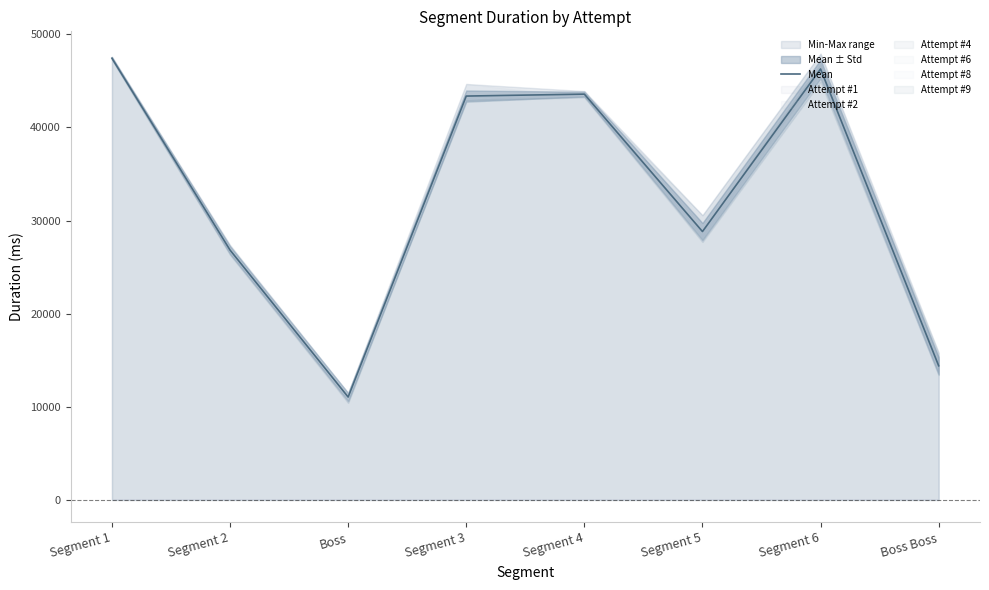

What is the label of the 2nd point from the right?

Segment 6